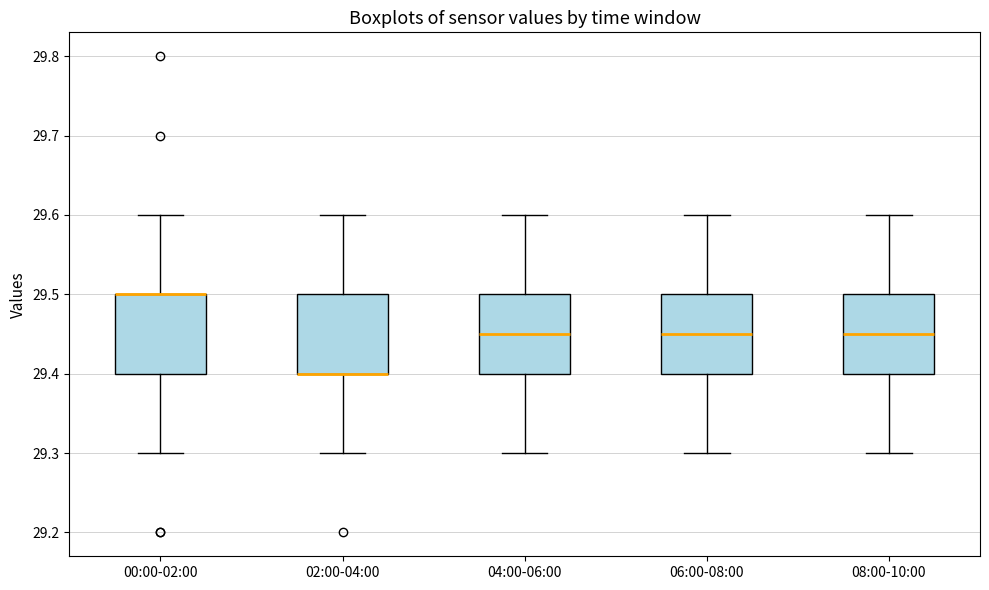

Reading left to right, read every box against the y-axis: the position of its median line, the range the box covers, and the ends of its whiskers. The values are not printed on the chart, so give them approximately, as read against the axis.

00:00-02:00: median 29.50 (drawn on the box's upper edge), box 29.40 to 29.50, whiskers 29.30 to 29.60
02:00-04:00: median 29.40 (drawn on the box's lower edge), box 29.40 to 29.50, whiskers 29.30 to 29.60
04:00-06:00: median 29.45, box 29.40 to 29.50, whiskers 29.30 to 29.60
06:00-08:00: median 29.45, box 29.40 to 29.50, whiskers 29.30 to 29.60
08:00-10:00: median 29.45, box 29.40 to 29.50, whiskers 29.30 to 29.60